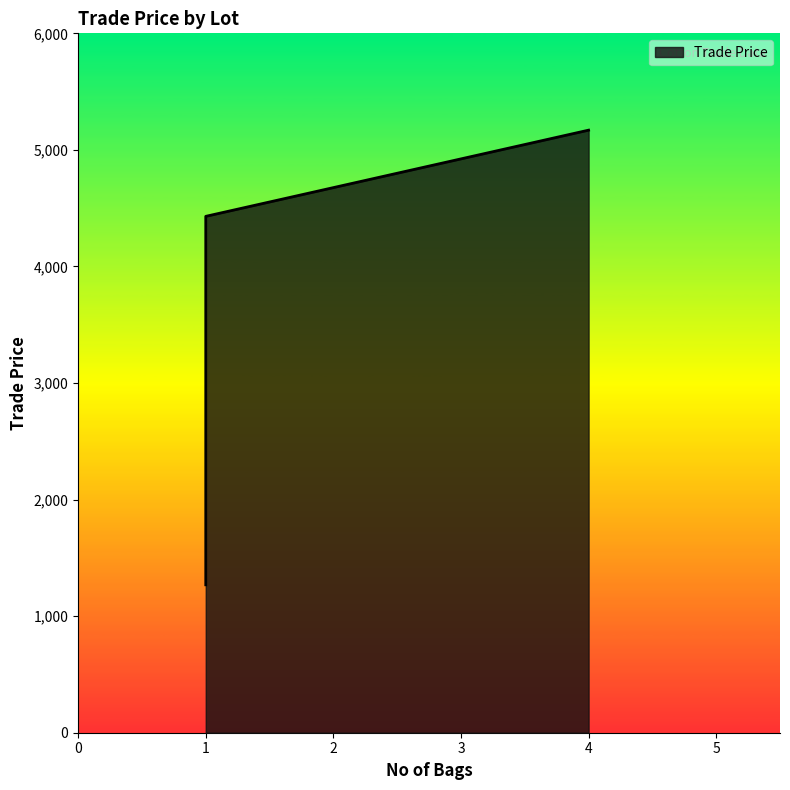

How many values are below 4219?

2